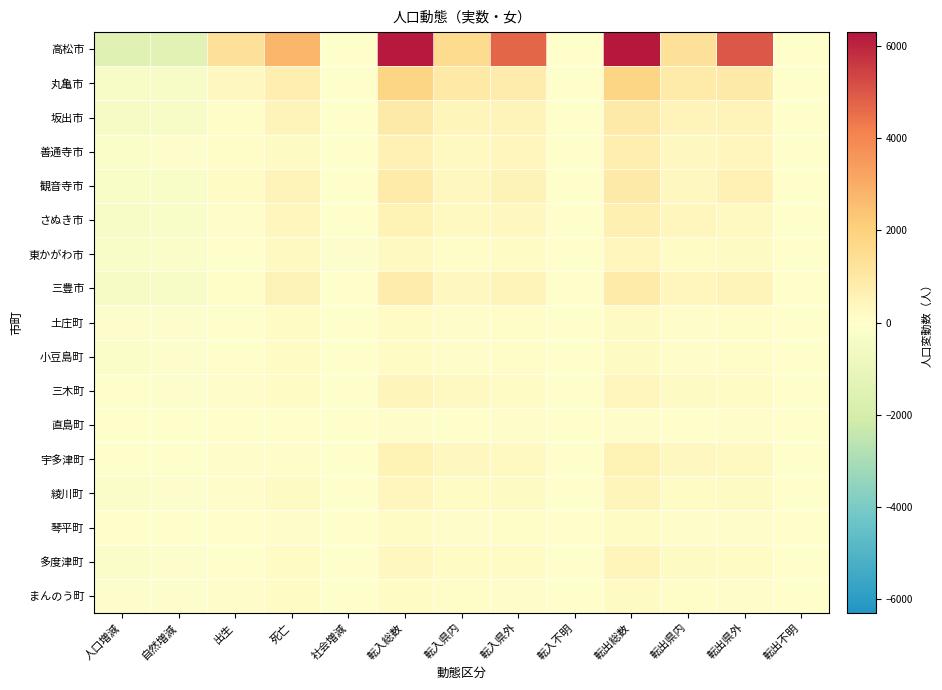

Reading left to right, extract all data points from this chart.

高松市: 人口増減=-1489	自然増減=-1433	出生=1303	死亡=2736	社会増減=-56	転入総数=6254	転入県内=1541	転入県外=4693	転入不明=20	転出総数=6310	転出県内=1294	転出県外=5009	転出不明=7
丸亀市: 人口増減=-346	自然増減=-358	出生=335	死亡=693	社会増減=12	転入総数=1808	転入県内=970	転入県外=808	転入不明=30	転出総数=1796	転出県内=883	転出県外=907	転出不明=6
坂出市: 人口増減=-401	自然増減=-360	出生=119	死亡=479	社会増減=-41	転入総数=888	転入県内=402	転入県外=476	転入不明=10	転出総数=929	転出県内=447	転出県外=479	転出不明=3
善通寺市: 人口増減=-179	自然増減=-107	出生=110	死亡=217	社会増減=-72	転入総数=632	転入県内=284	転入県外=348	転入不明=0	転出総数=704	転出県内=322	転出県外=382	転出不明=0
観音寺市: 人口増減=-332	自然増減=-299	出生=153	死亡=452	社会増減=-33	転入総数=882	転入県内=345	転入県外=537	転入不明=0	転出総数=915	転出県内=321	転出県外=593	転出不明=1
さぬき市: 人口増減=-365	自然増減=-306	出生=85	死亡=391	社会増減=-59	転入総数=590	転入県内=274	転入県外=316	転入不明=0	転出総数=649	転出県内=358	転出県外=290	転出不明=1
東かがわ市: 人口増減=-330	自然増減=-228	出生=43	死亡=271	社会増減=-102	転入総数=280	転入県内=122	転入県外=155	転入不明=3	転出総数=382	転出県内=166	転出県外=216	転出不明=0
三豊市: 人口増減=-432	自然増減=-379	出生=141	死亡=520	社会増減=-53	転入総数=789	転入県内=329	転入県外=459	転入不明=1	転出総数=842	転出県内=373	転出県外=467	転出不明=2
土庄町: 人口増減=-138	自然増減=-133	出生=21	死亡=154	社会増減=-5	転入総数=197	転入県内=63	転入県外=123	転入不明=11	転出総数=202	転出県内=86	転出県外=116	転出不明=0
小豆島町: 人口増減=-184	自然増減=-143	出生=23	死亡=166	社会増減=-41	転入総数=189	転入県内=72	転入県外=116	転入不明=1	転出総数=230	転出県内=92	転出県外=134	転出不明=4
三木町: 人口増減=-81	自然増減=-118	出生=69	死亡=187	社会増減=37	転入総数=418	転入県内=269	転入県外=149	転入不明=0	転出総数=381	転出県内=211	転出県外=170	転出不明=0
直島町: 人口増減=0	自然増減=-9	出生=9	死亡=18	社会増減=9	転入総数=91	転入県内=20	転入県外=71	転入不明=0	転出総数=82	転出県内=18	転出県外=64	転出不明=0
宇多津町: 人口増減=1	自然増減=-6	出生=73	死亡=79	社会増減=7	転入総数=585	転入県内=333	転入県外=252	転入不明=0	転出総数=578	転出県内=317	転出県外=261	転出不明=0
綾川町: 人口増減=-151	自然増減=-145	出生=56	死亡=201	社会増減=-6	転入総数=391	転入県内=190	転入県外=199	転入不明=2	転出総数=397	転出県内=195	転出県外=202	転出不明=0
琴平町: 人口増減=-60	自然増減=-72	出生=12	死亡=84	社会増減=12	転入総数=188	転入県内=55	転入県外=131	転入不明=2	転出総数=176	転出県内=79	転出県外=96	転出不明=1
多度津町: 人口増減=-174	自然増減=-115	出生=46	死亡=161	社会増減=-59	転入総数=341	転入県内=158	転入県外=173	転入不明=10	転出総数=400	転出県内=237	転出県外=163	転出不明=0
まんのう町: 人口増減=-131	自然増減=-123	出生=51	死亡=174	社会増減=-8	転入総数=191	転入県内=111	転入県外=80	転入不明=0	転出総数=199	転出県内=106	転出県外=93	転出不明=0